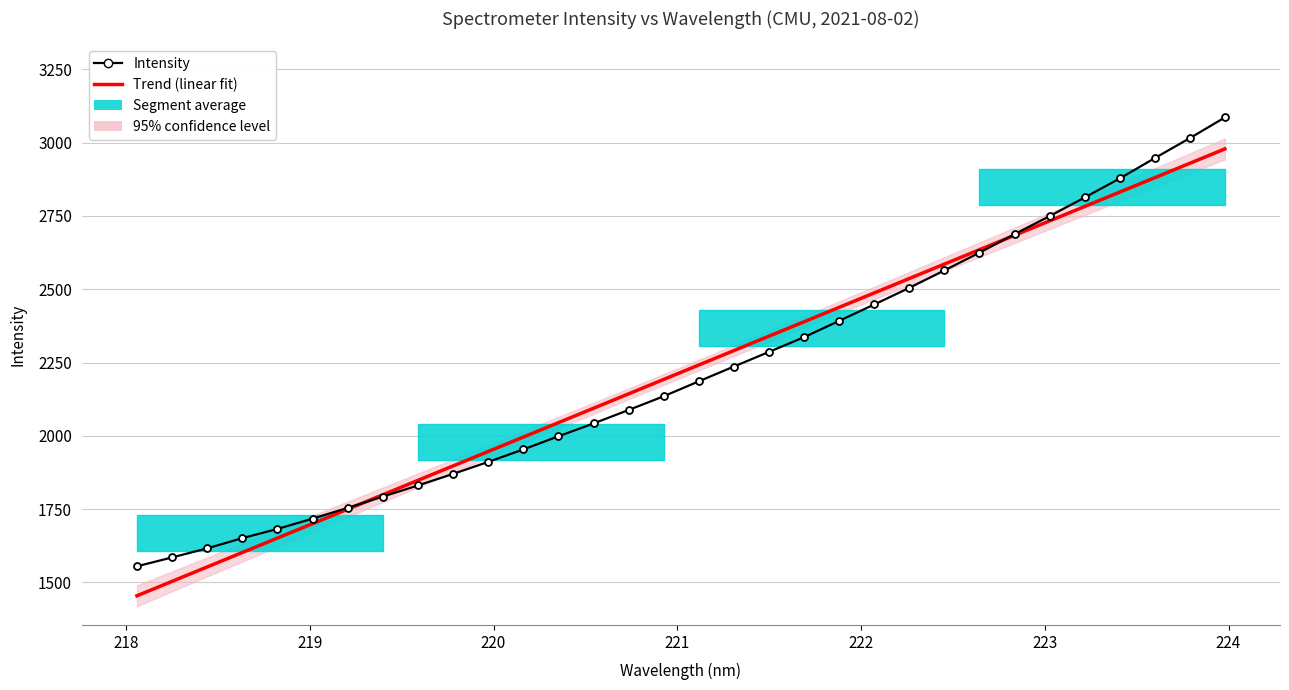

Which series has the widest spread of values?

Intensity